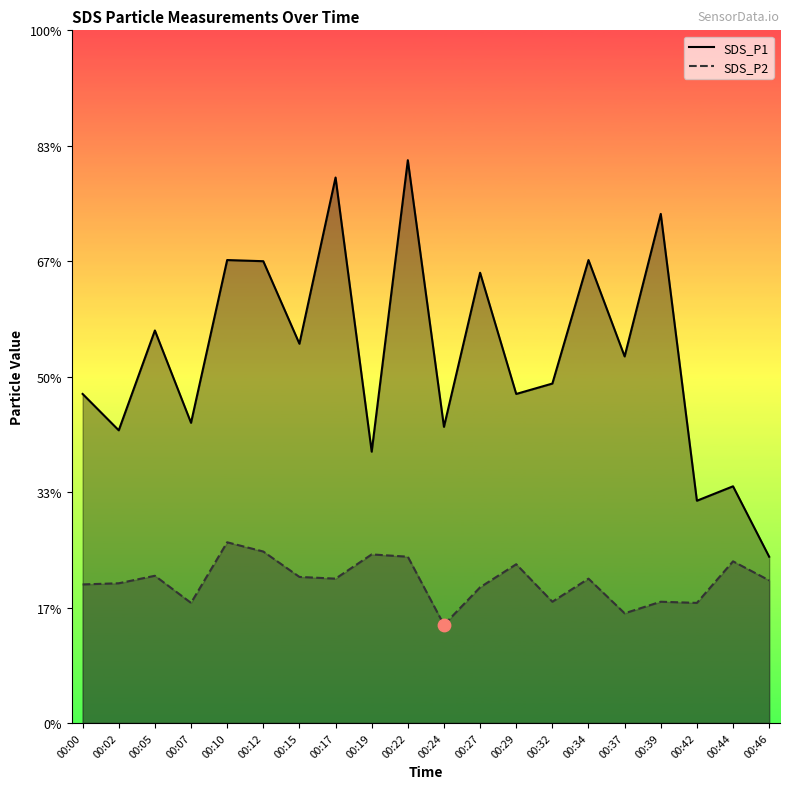

Is the value of SDS_P1 at 00:12 greater than the value of SDS_P2 at 00:29?

Yes